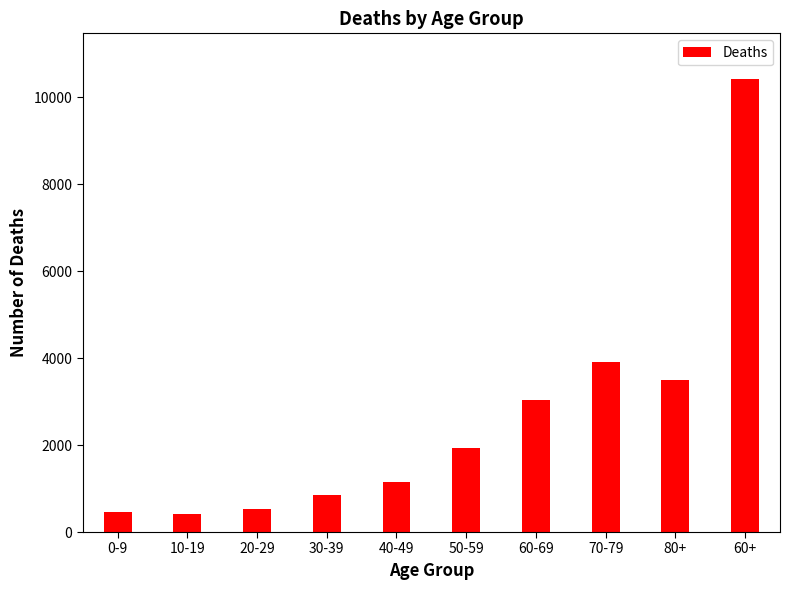

What is the change in value from 10-19 to 60-69?

+2601